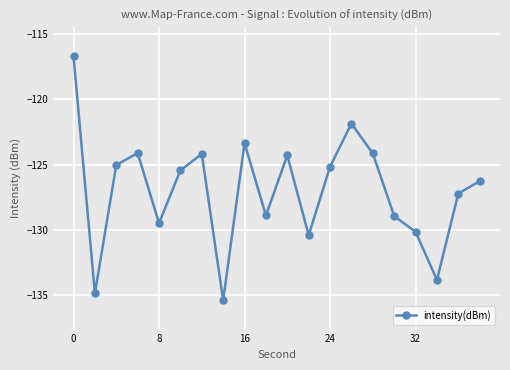

What is the value of the 8th point from the left?

-135.4